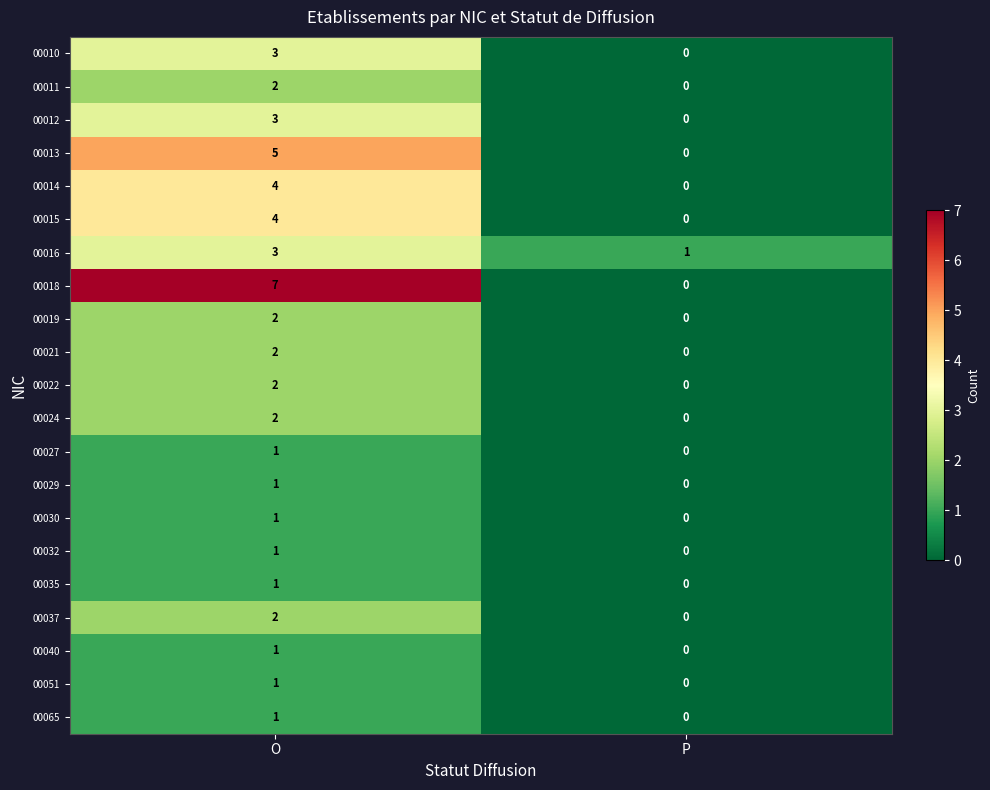

Is it true that 00013 equals 0 at P?

True